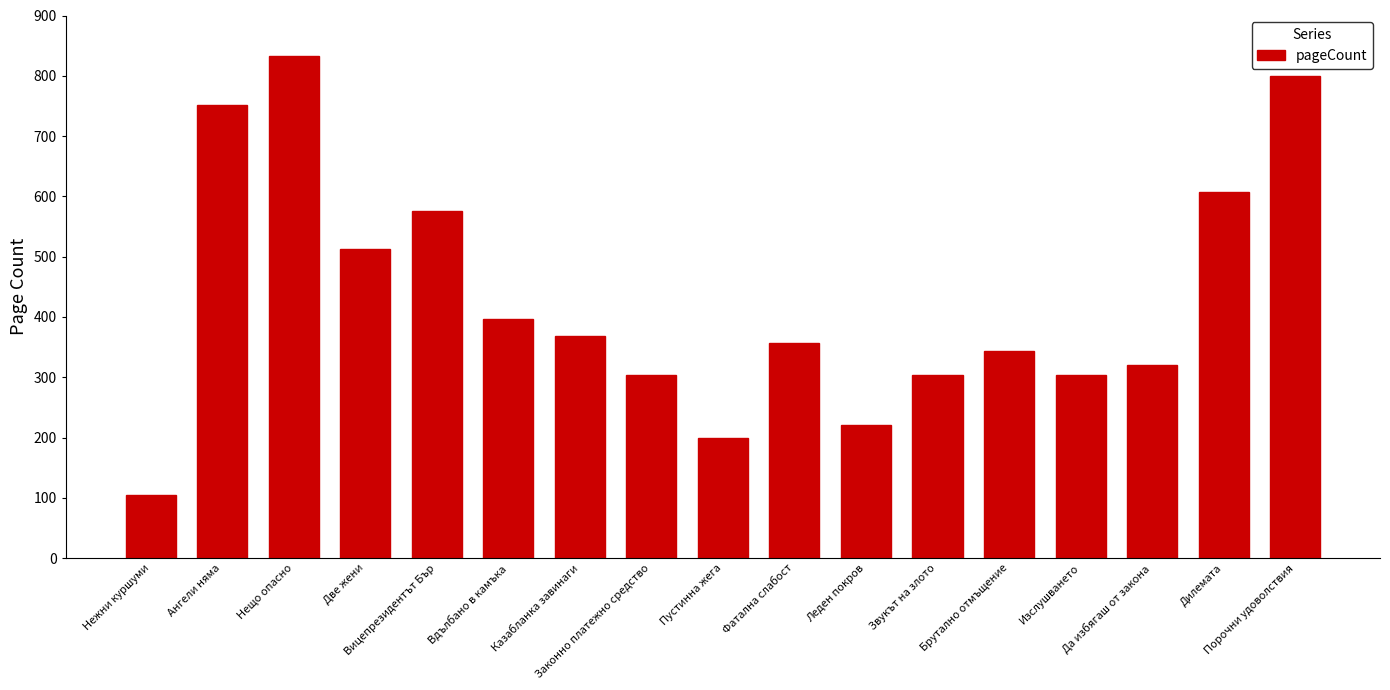

The chart shows a value of 576 at Вицепрезидентът Бър. True or false?

True